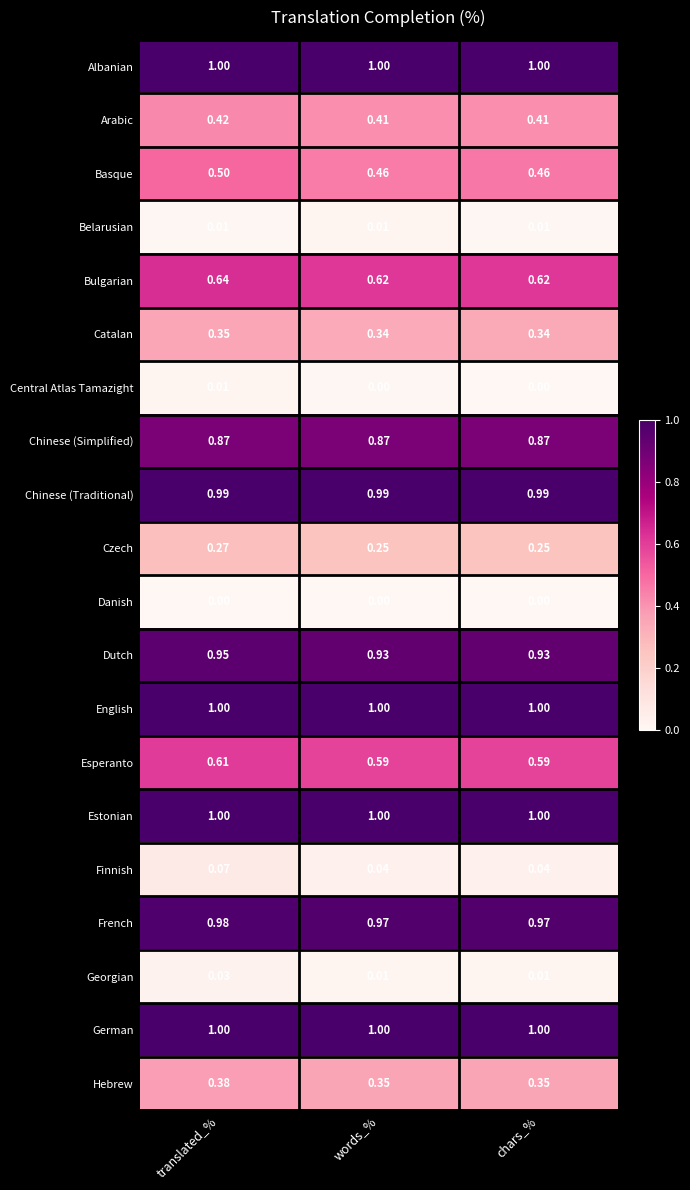

Which series changed the most between translated_% and words_%?

Basque